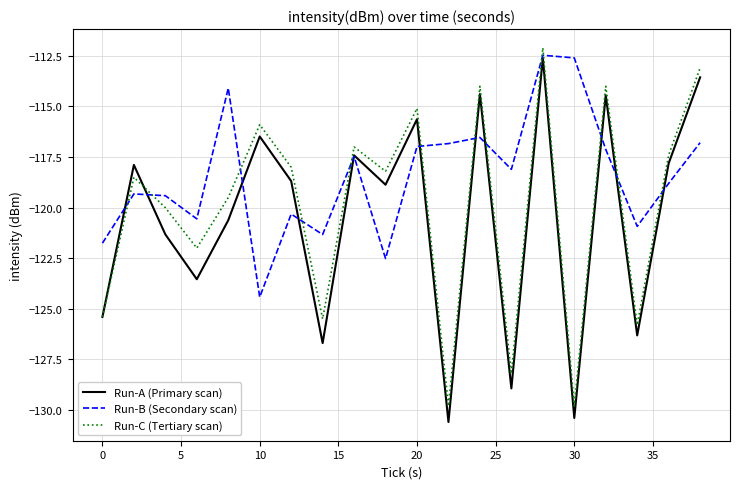

Rank the series by their average value, from lowest to highest.

Run-A (Primary scan), Run-C (Tertiary scan), Run-B (Secondary scan)